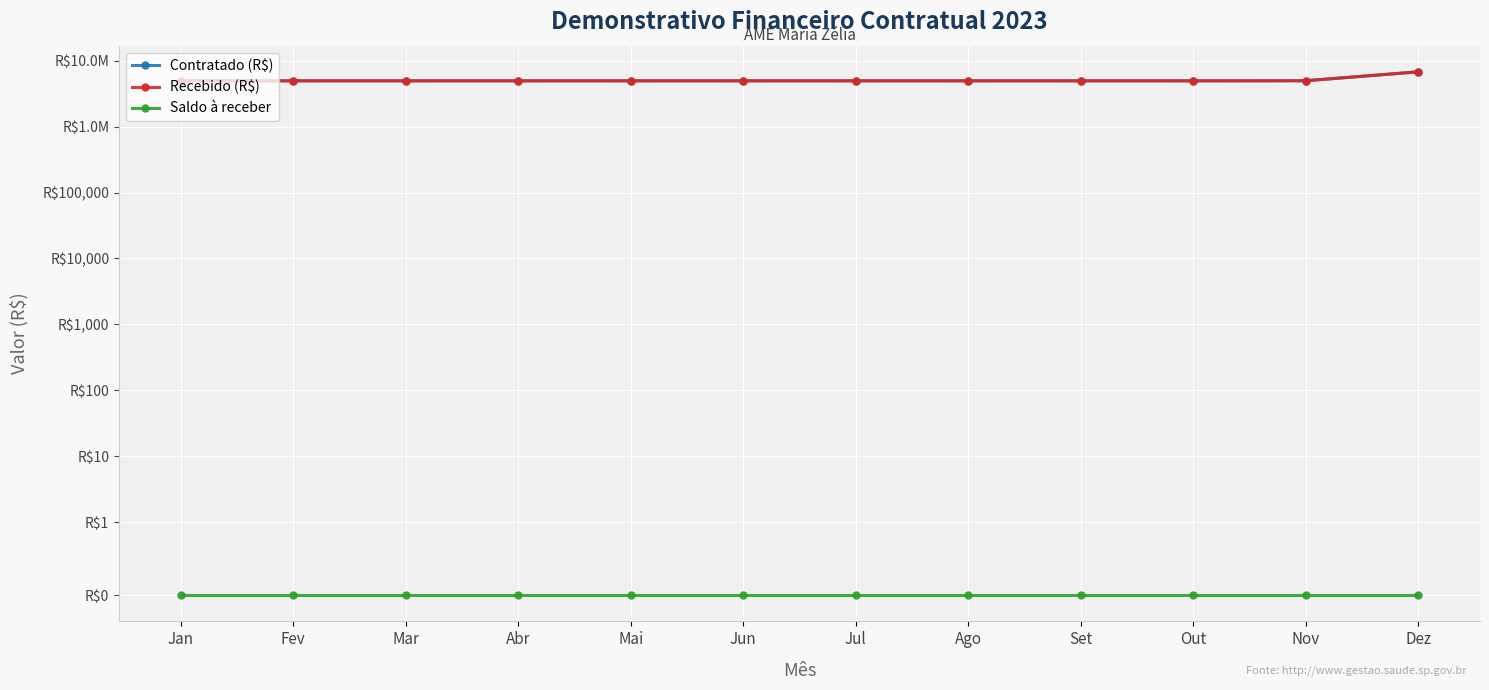

What is the spread (max minus min) of values at Mar?

4971200.0